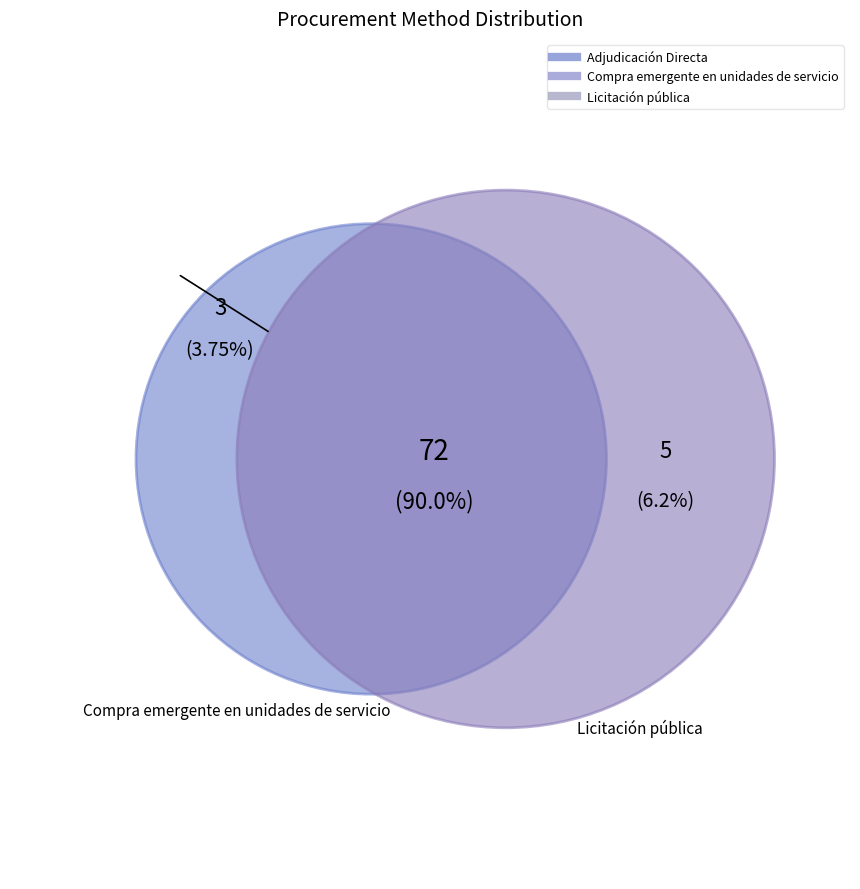

True or false: Licitación pública accounts for 6% of the total.

True